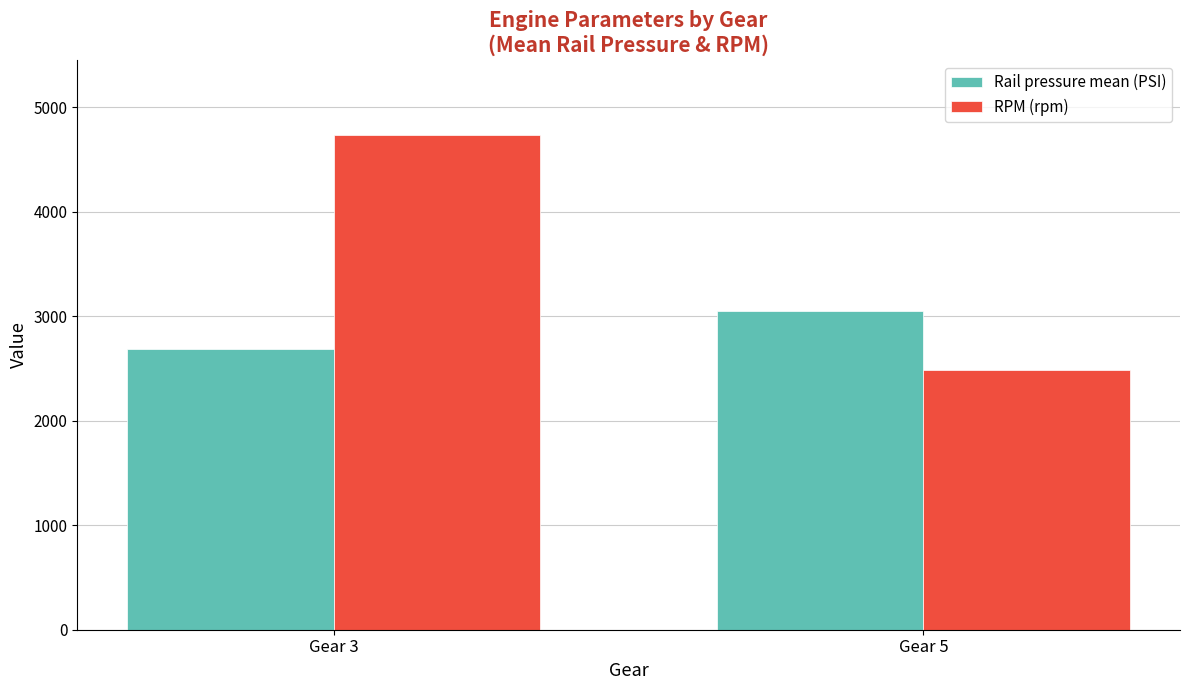

The RPM (rpm) series shows 7760.1 at Gear 3. True or false?

False